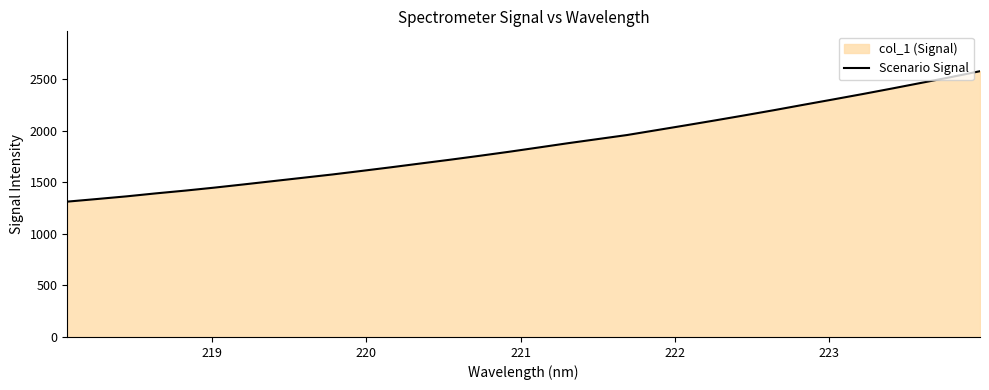

What is the difference between the maximum and minimum values?

1265.2